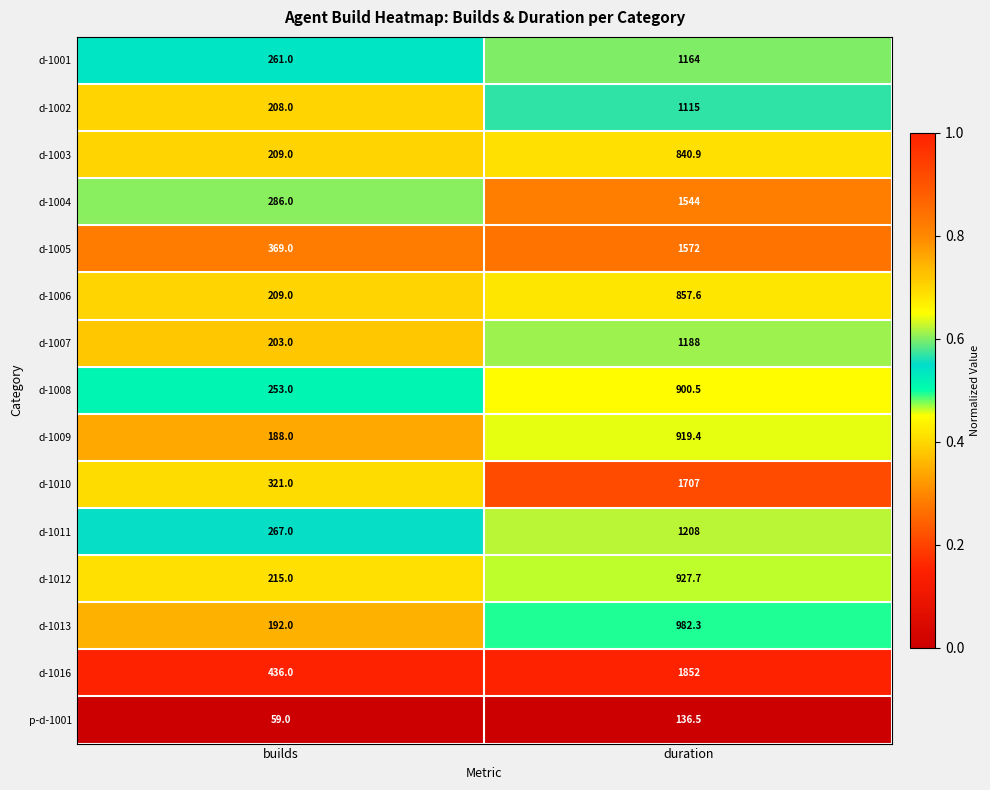

What is the greatest value displayed?

1852.0